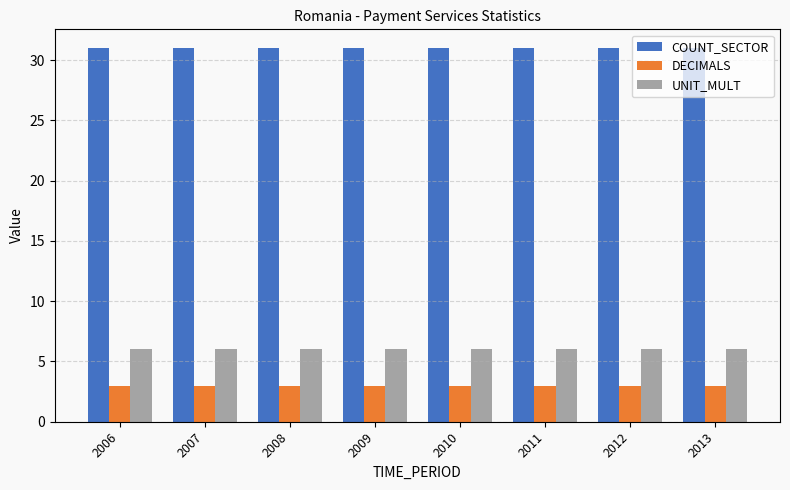

What is the total value across all series at 2010?

40